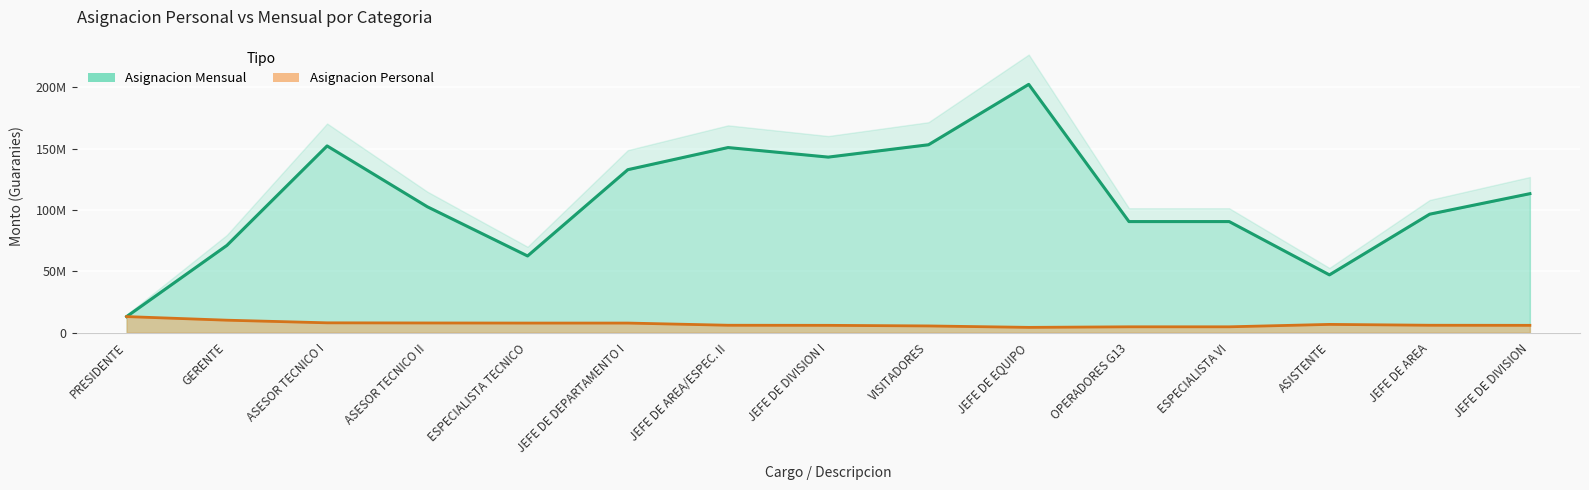

How many values in the Asignacion Personal series exceed 6039200?

7